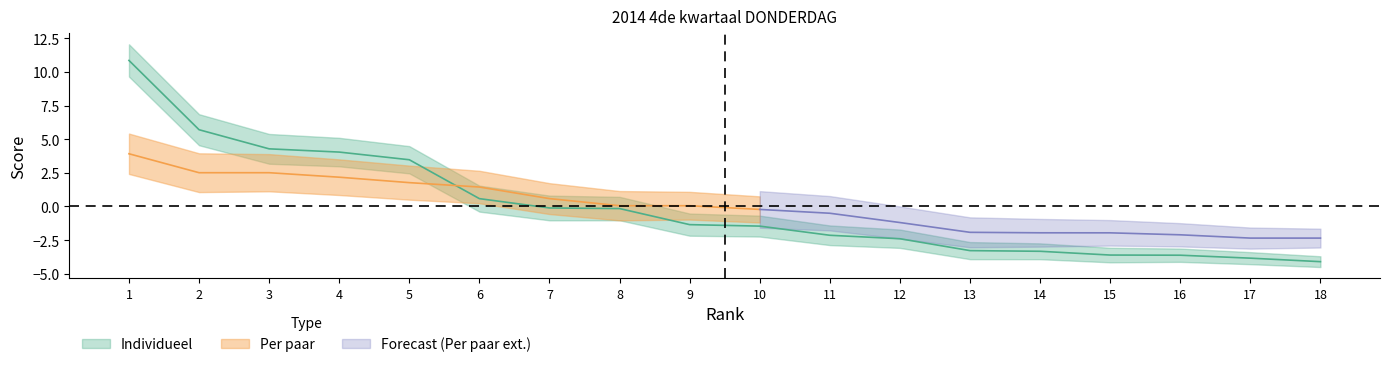

What is the value of the 12th point from the left?

-2.4